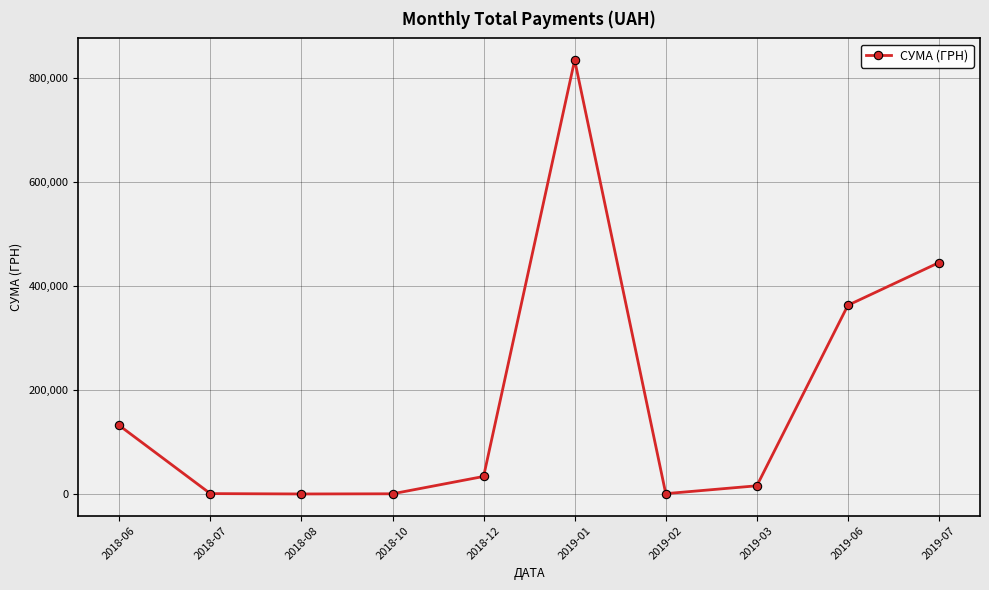

What is the sum of the values at 2018-08 and 2019-02?

2625.4